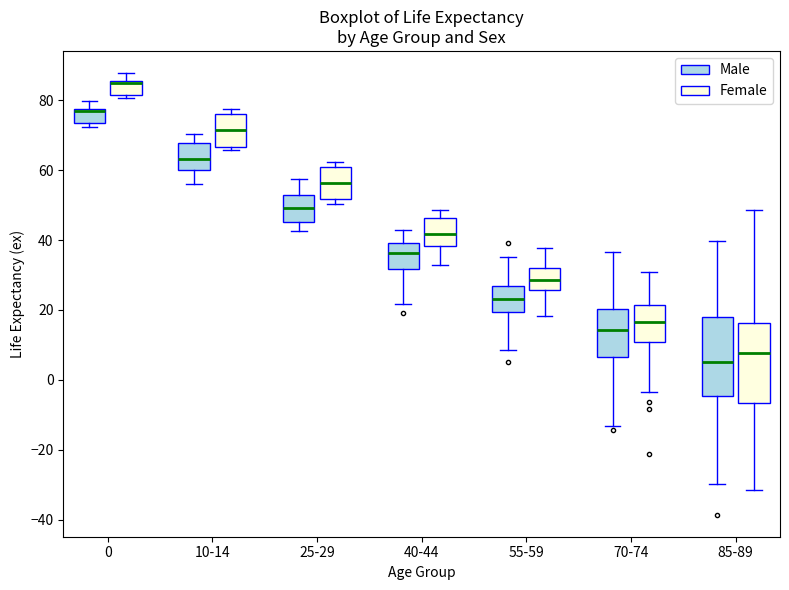

Reading left to right, read every box against the y-axis: the position of its median line, the range the box covers, and the ends of its whiskers. The values are not printed on the chart, so give them approximately, as read against the axis.

0 (Male): median 76, box 74 to 78, whiskers 72 to 80
0 (Female): median 86, box 82 to 86, whiskers 80 to 88
10-14 (Male): median 64, box 60 to 68, whiskers 56 to 70
10-14 (Female): median 72, box 66 to 76, whiskers 66 (just below the box's lower edge) to 78
25-29 (Male): median 50, box 46 to 52, whiskers 42 to 58
25-29 (Female): median 56, box 52 to 60, whiskers 50 to 62
40-44 (Male): median 36, box 32 to 40, whiskers 22 to 42
40-44 (Female): median 42, box 38 to 46, whiskers 32 to 48
55-59 (Male): median 24, box 20 to 26, whiskers 8 to 36
55-59 (Female): median 28, box 26 to 32, whiskers 18 to 38
70-74 (Male): median 14, box 6 to 20, whiskers -14 to 36
70-74 (Female): median 16, box 10 to 22, whiskers -4 to 30
85-89 (Male): median 6, box -4 to 18, whiskers -30 to 40
85-89 (Female): median 8, box -6 to 16, whiskers -32 to 48